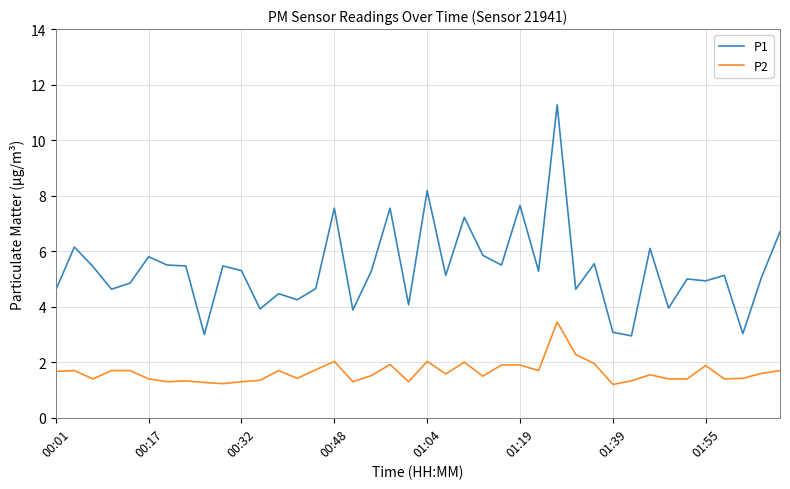

How many series are shown in this chart?

2